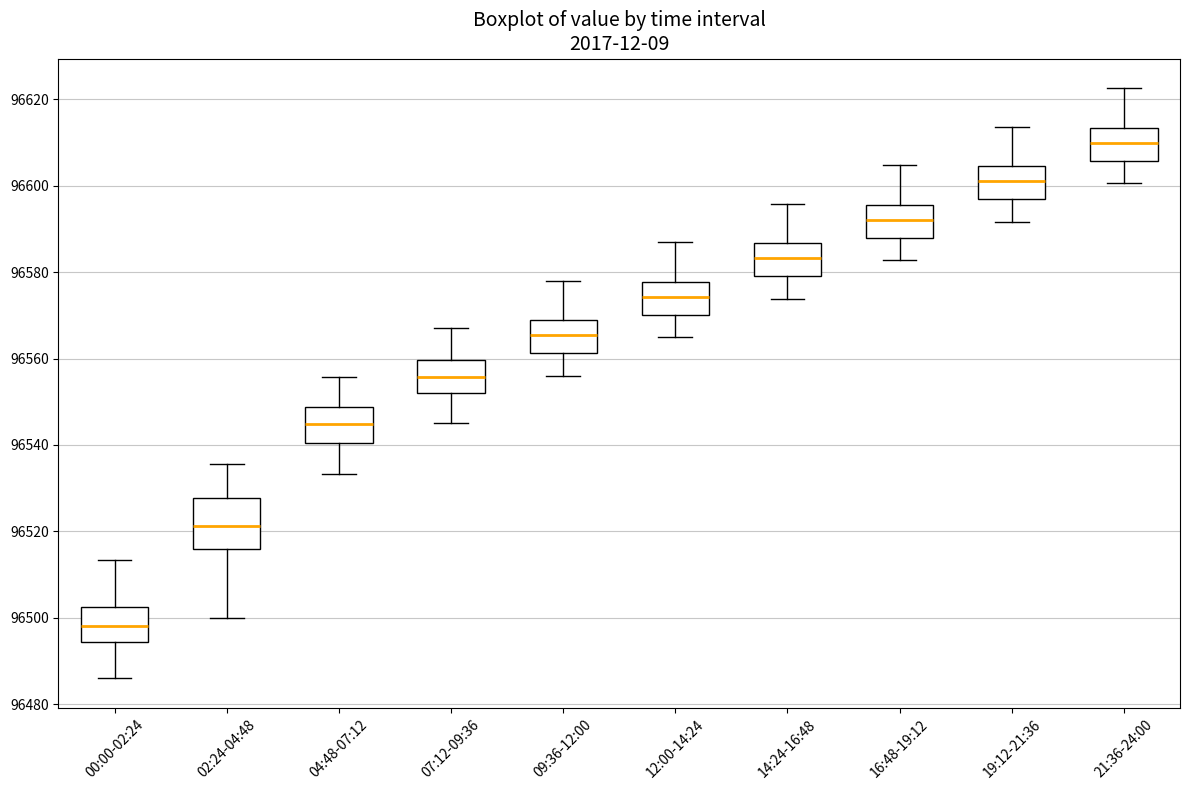

Reading left to right, transcribe this box plot: for each box, give where its median line is, the range the box spans, and where its two whiskers end, as read against the y-axis. The values are not printed on the chart, so give them approximately, as read against the axis.

00:00-02:24: median 96498, box 96494 to 96502, whiskers 96486 to 96514
02:24-04:48: median 96522, box 96516 to 96528, whiskers 96500 to 96536
04:48-07:12: median 96544, box 96540 to 96548, whiskers 96534 to 96556
07:12-09:36: median 96556, box 96552 to 96560, whiskers 96546 to 96568
09:36-12:00: median 96566, box 96562 to 96568, whiskers 96556 to 96578
12:00-14:24: median 96574, box 96570 to 96578, whiskers 96564 to 96586
14:24-16:48: median 96584, box 96580 to 96586, whiskers 96574 to 96596
16:48-19:12: median 96592, box 96588 to 96596, whiskers 96582 to 96604
19:12-21:36: median 96602, box 96596 to 96604, whiskers 96592 to 96614
21:36-24:00: median 96610, box 96606 to 96614, whiskers 96600 to 96622